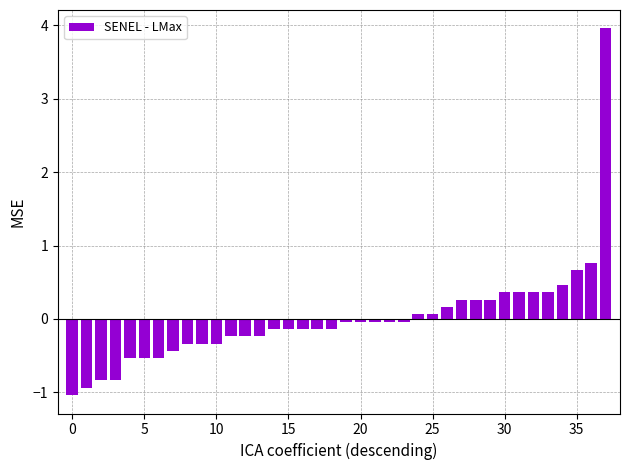

What is the difference between the maximum and minimum values?

5.0